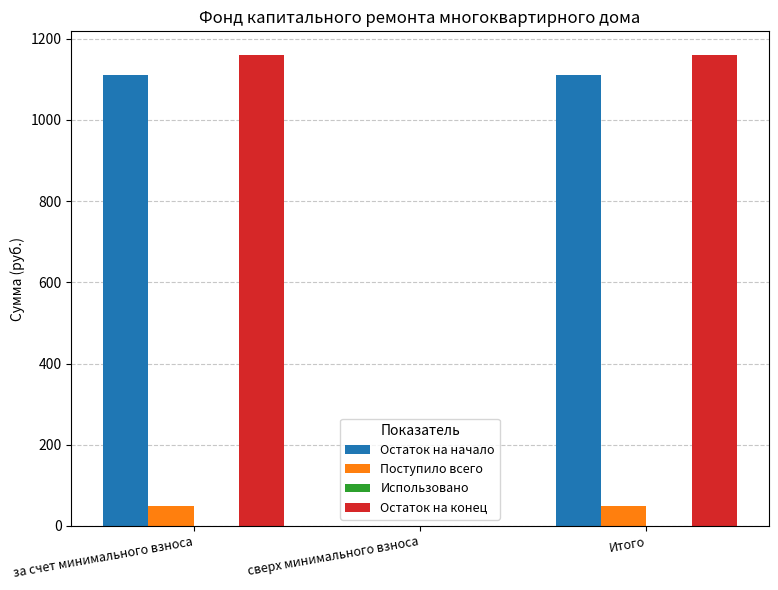

What is the greatest value displayed?

1160.3